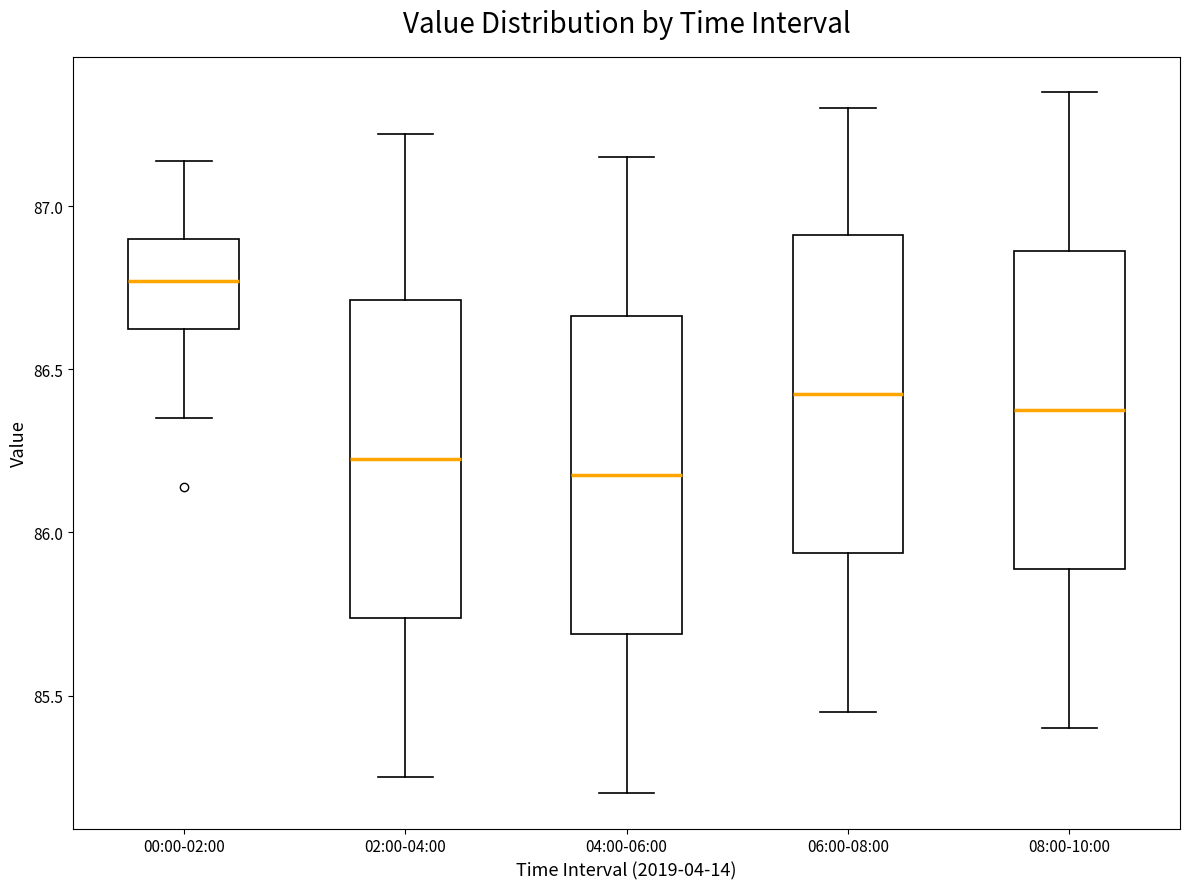

Reading left to right, read every box against the y-axis: the position of its median line, the range the box covers, and the ends of its whiskers. The values are not printed on the chart, so give them approximately, as read against the axis.

00:00-02:00: median 86.75, box 86.60 to 86.90, whiskers 86.35 to 87.15
02:00-04:00: median 86.25, box 85.75 to 86.70, whiskers 85.25 to 87.20
04:00-06:00: median 86.20, box 85.70 to 86.65, whiskers 85.20 to 87.15
06:00-08:00: median 86.45, box 85.95 to 86.90, whiskers 85.45 to 87.30
08:00-10:00: median 86.40, box 85.90 to 86.85, whiskers 85.40 to 87.35